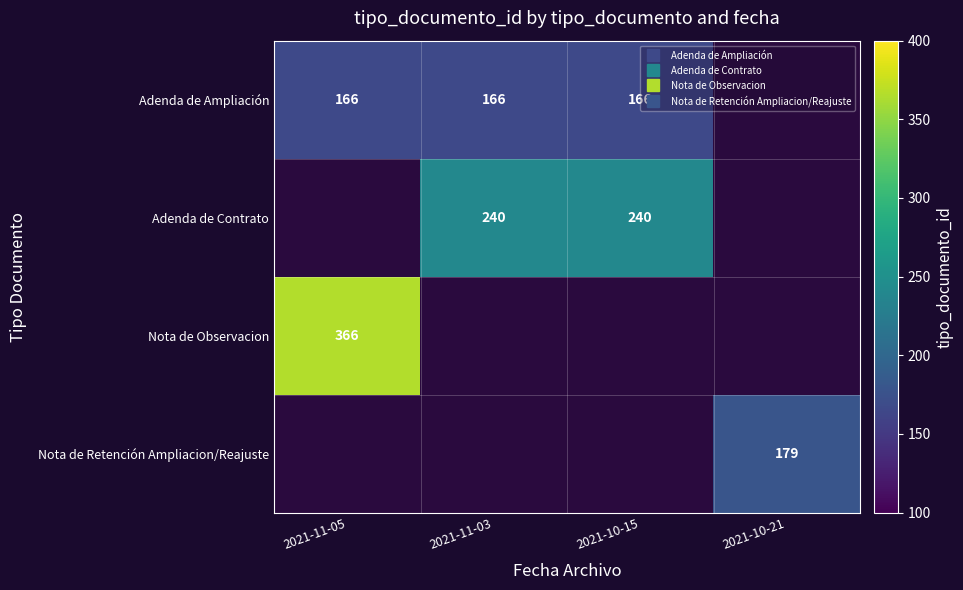

What is the difference between the highest and lowest values at 2021-11-03?

74.0